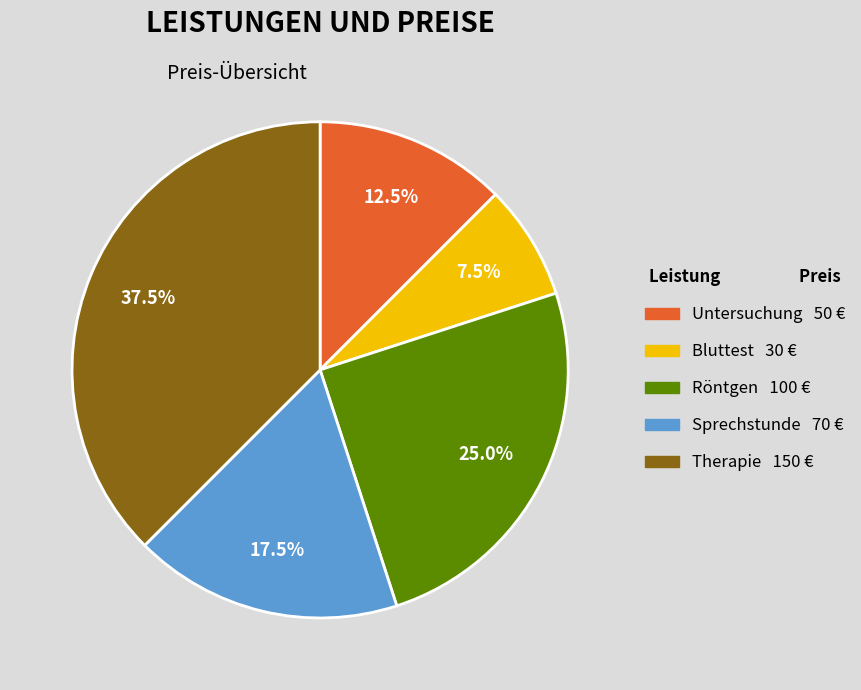

What percentage is the Röntgen slice, to the nearest percent?

25%